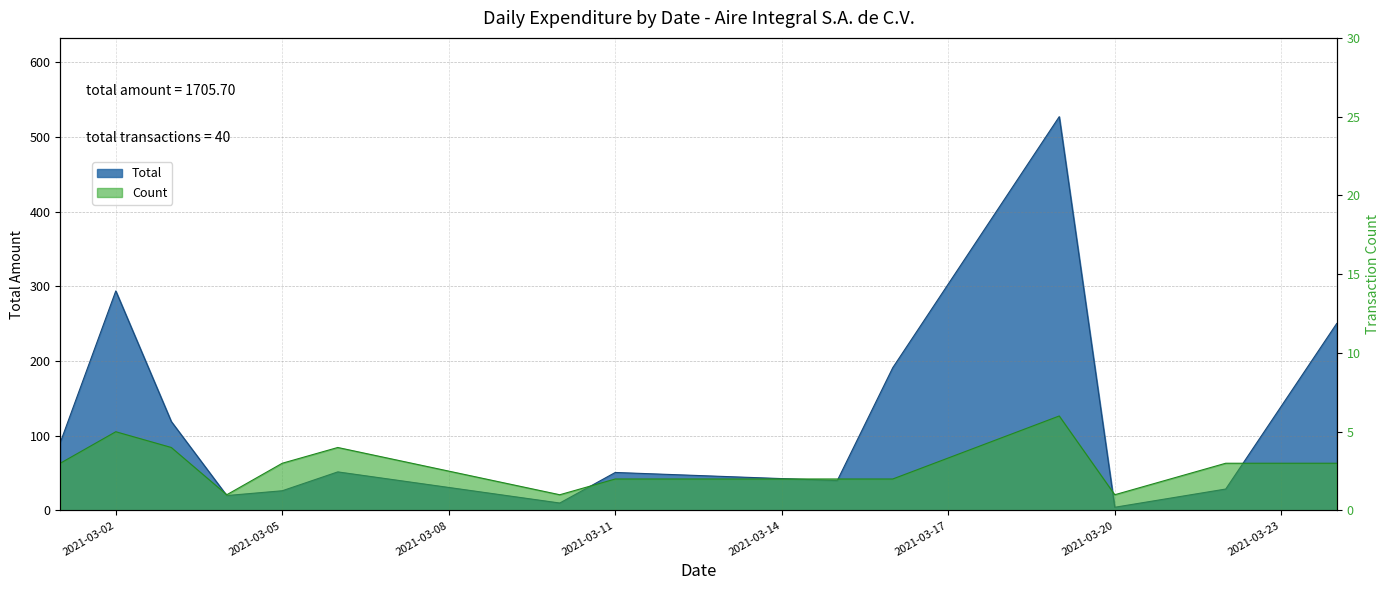

Reading left to right, list all the values displayed in this chart.

Total: 91.1	294.1	119.2	20.0	26.4	51.7	10.0	50.9	40.0	191.3	527.5	4.3	28.8	250.5
Count: 3.0	5.0	4.0	1.0	3.0	4.0	1.0	2.0	2.0	2.0	6.0	1.0	3.0	3.0